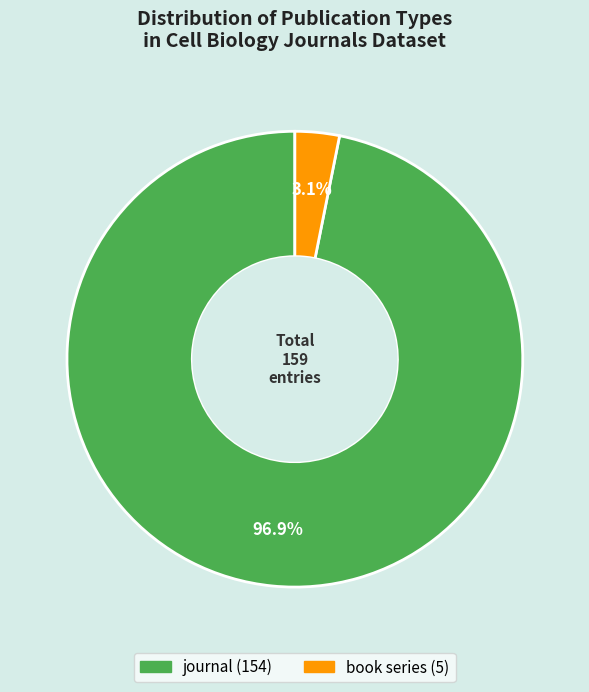

Which slice is the largest?

journal